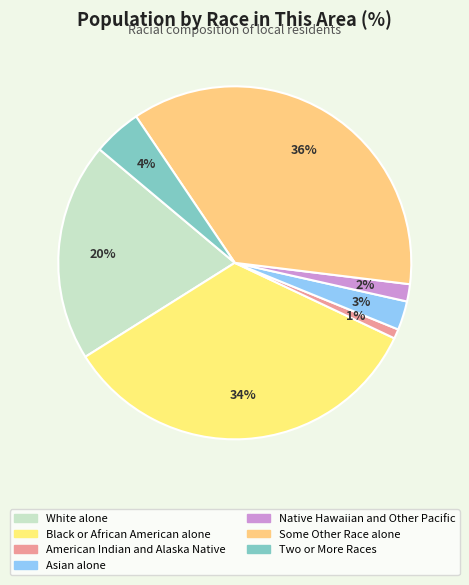

Rank the categories by value from lowest to highest.

American Indian and Alaska Native, Native Hawaiian and Other Pacific, Asian alone, Two or More Races, White alone, Black or African American alone, Some Other Race alone